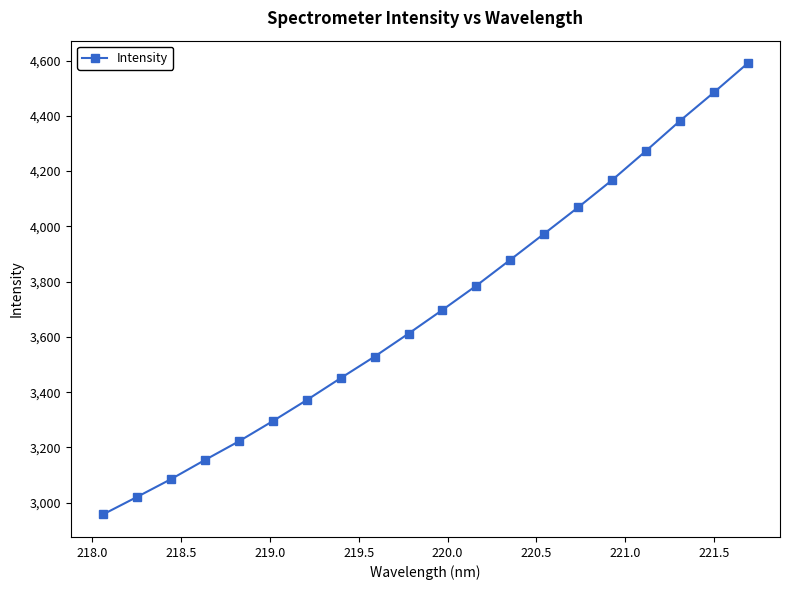

True or false: there are more than 0 points higher than both neighbors.

False